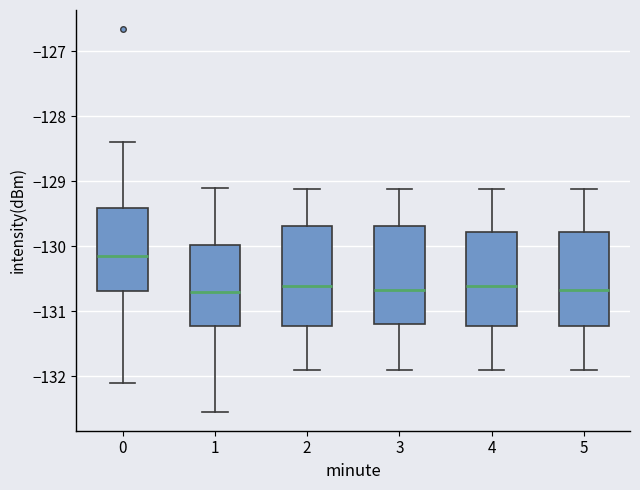

Reading left to right, transcribe this box plot: for each box, give where its median line is, the range the box spans, and where its two whiskers end, as read against the y-axis. The values are not printed on the chart, so give them approximately, as read against the axis.

0: median -130.1, box -130.7 to -129.4, whiskers -132.1 to -128.4
1: median -130.7, box -131.2 to -130.0, whiskers -132.5 to -129.1
2: median -130.6, box -131.2 to -129.7, whiskers -131.9 to -129.1
3: median -130.7, box -131.2 to -129.7, whiskers -131.9 to -129.1
4: median -130.6, box -131.2 to -129.8, whiskers -131.9 to -129.1
5: median -130.7, box -131.2 to -129.8, whiskers -131.9 to -129.1